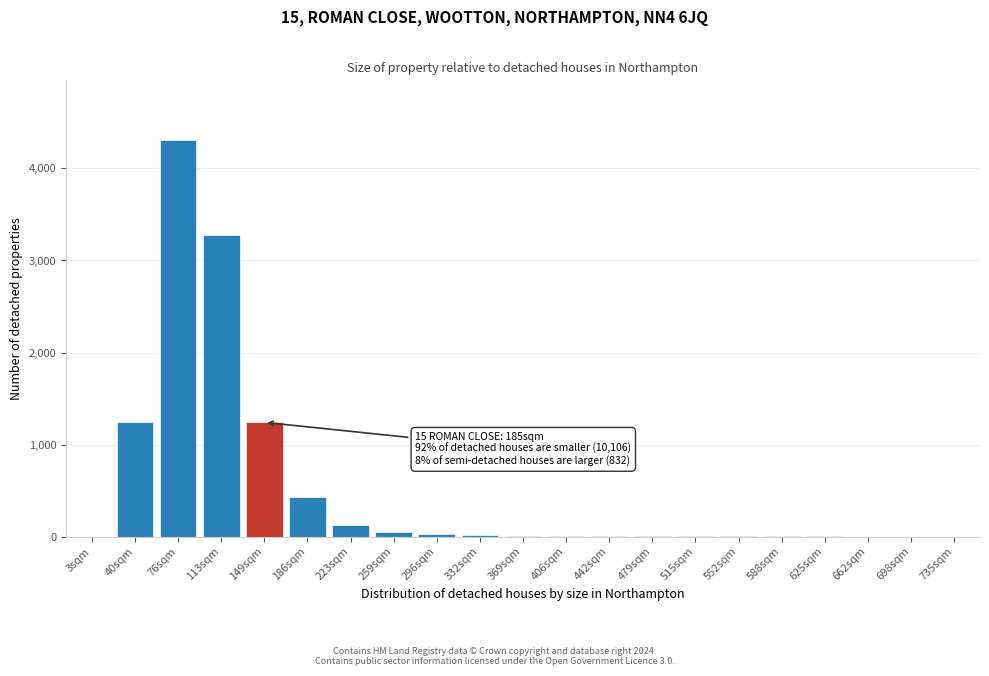

What is the sum of the values at 186sqm and 698sqm?

432